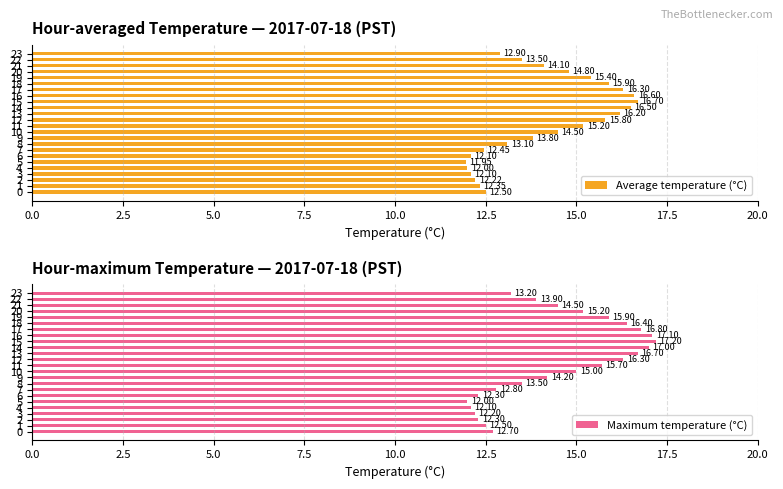

How many categories are shown in the chart?

24